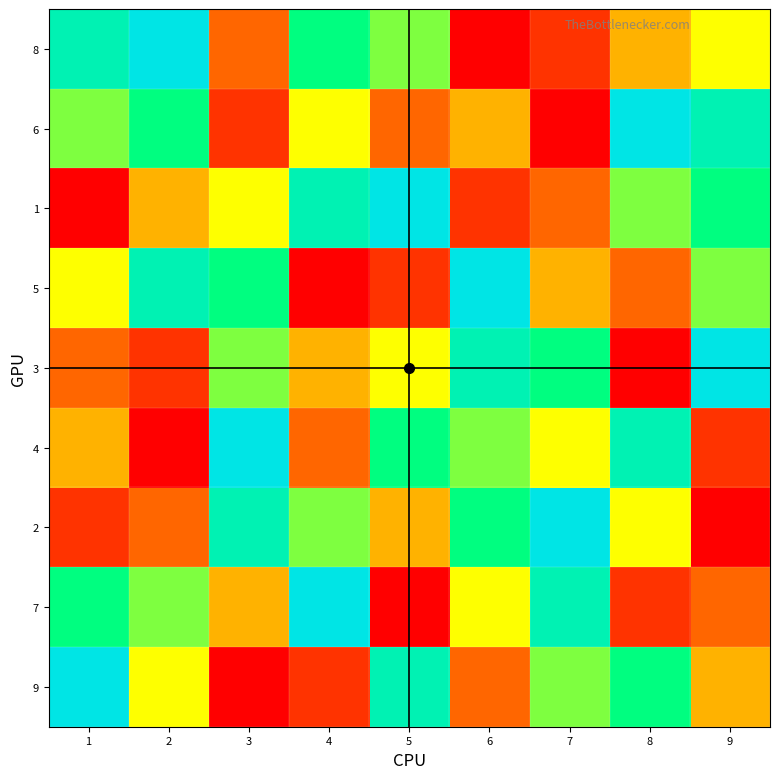

At which category is the sum across all series the highest?

1